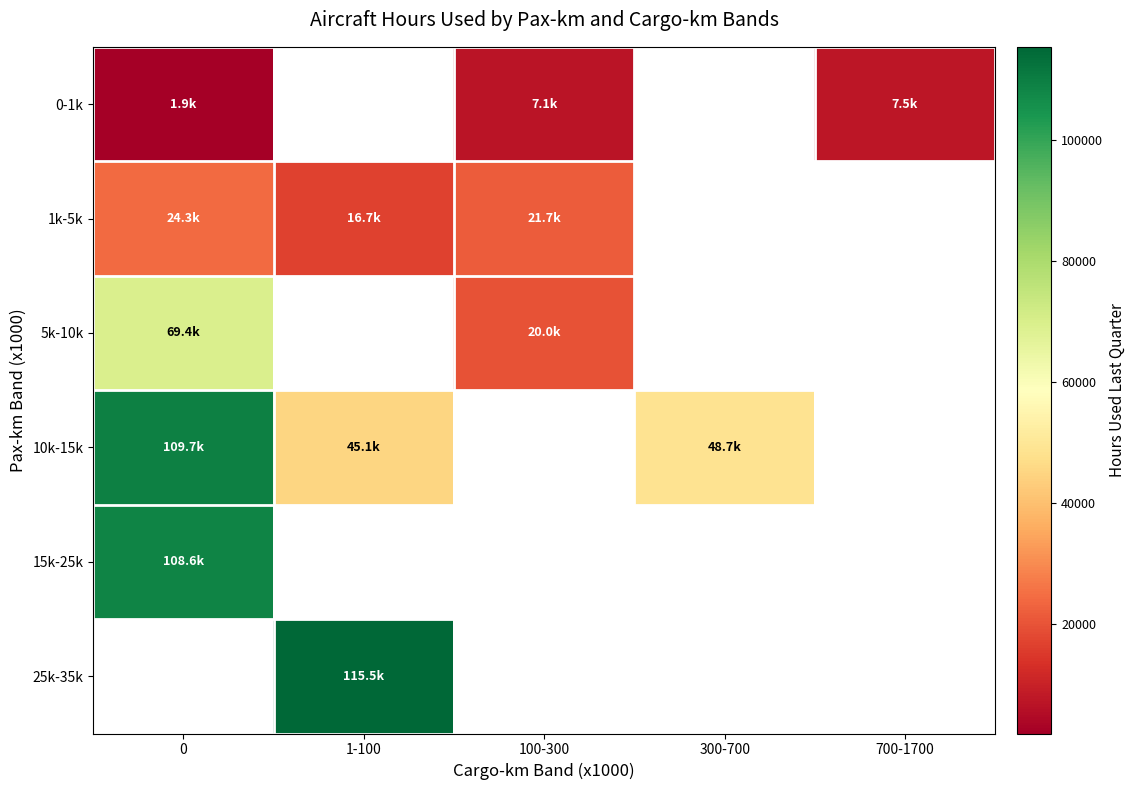

Which series has the widest spread of values?

10k-15k